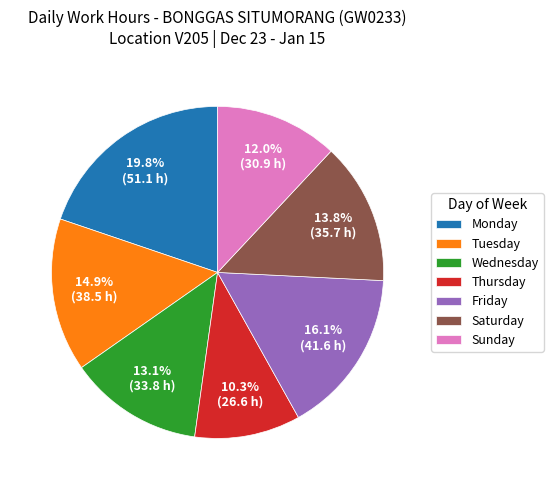

Which has a higher value, Sunday or Friday?

Friday